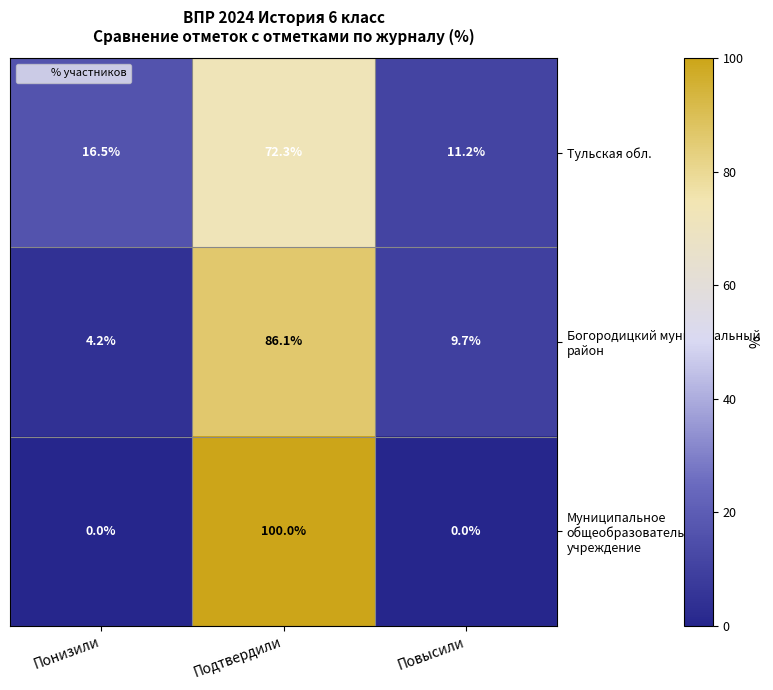

The value of Тульская обл. at Повысили is 6.9. True or false?

False